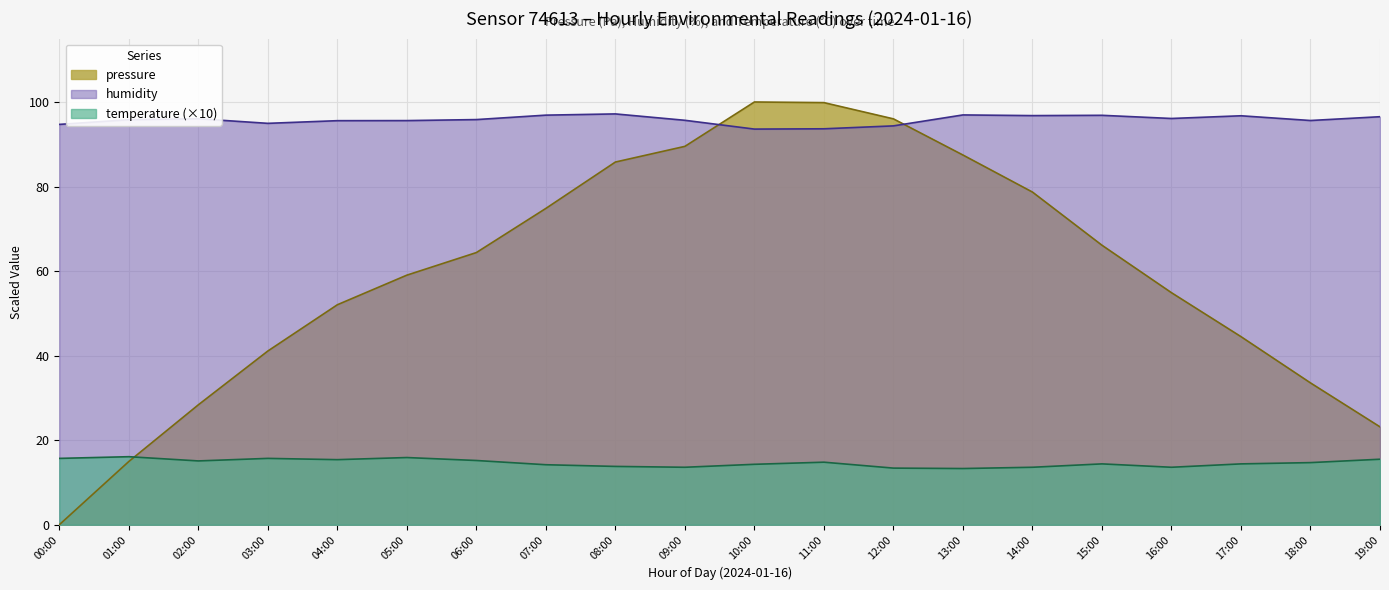

The pressure series shows 72.7 at 03:00. True or false?

False